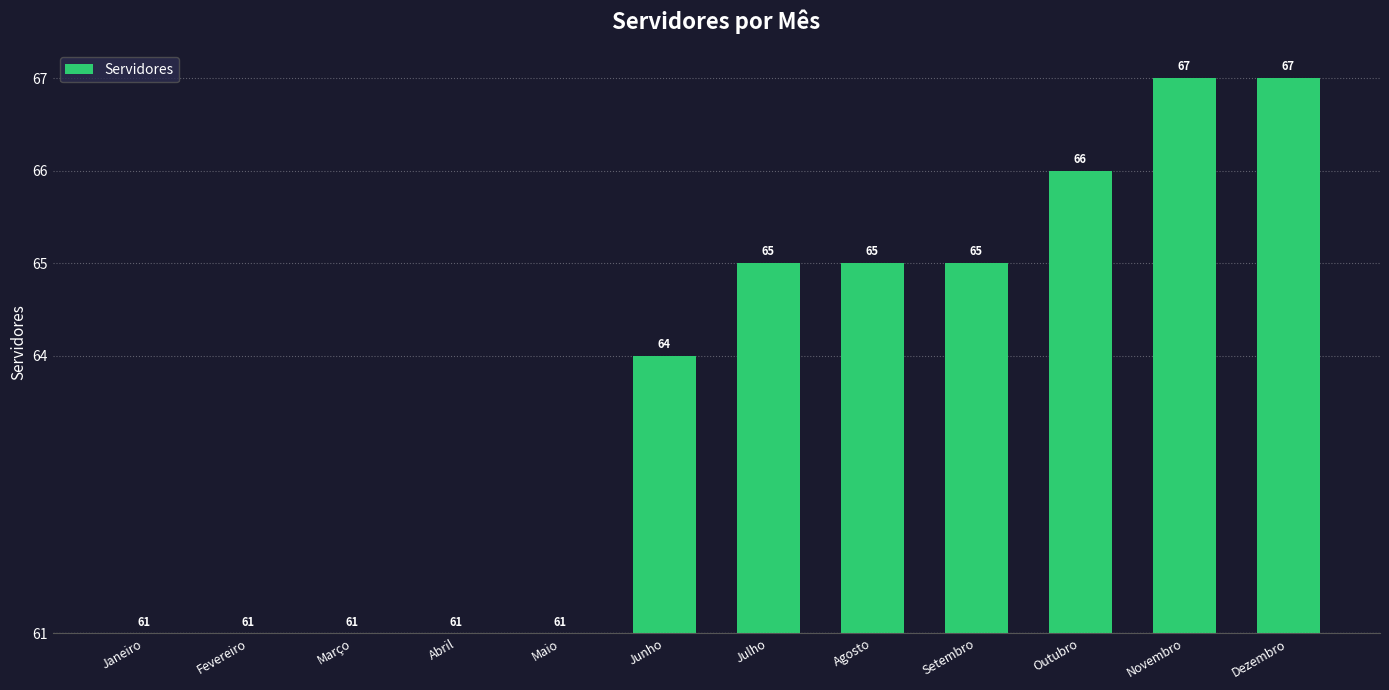

What is the difference between the maximum and minimum values?

6